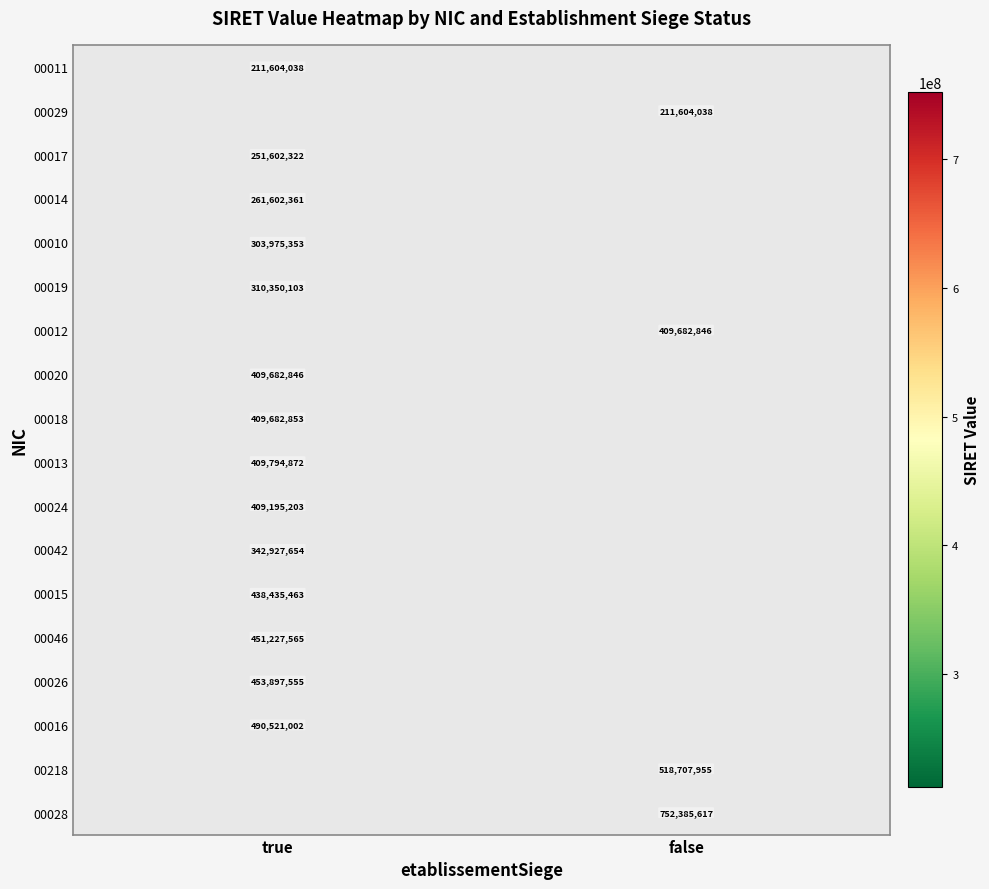

The value of 00013 at true is 720188603. True or false?

False